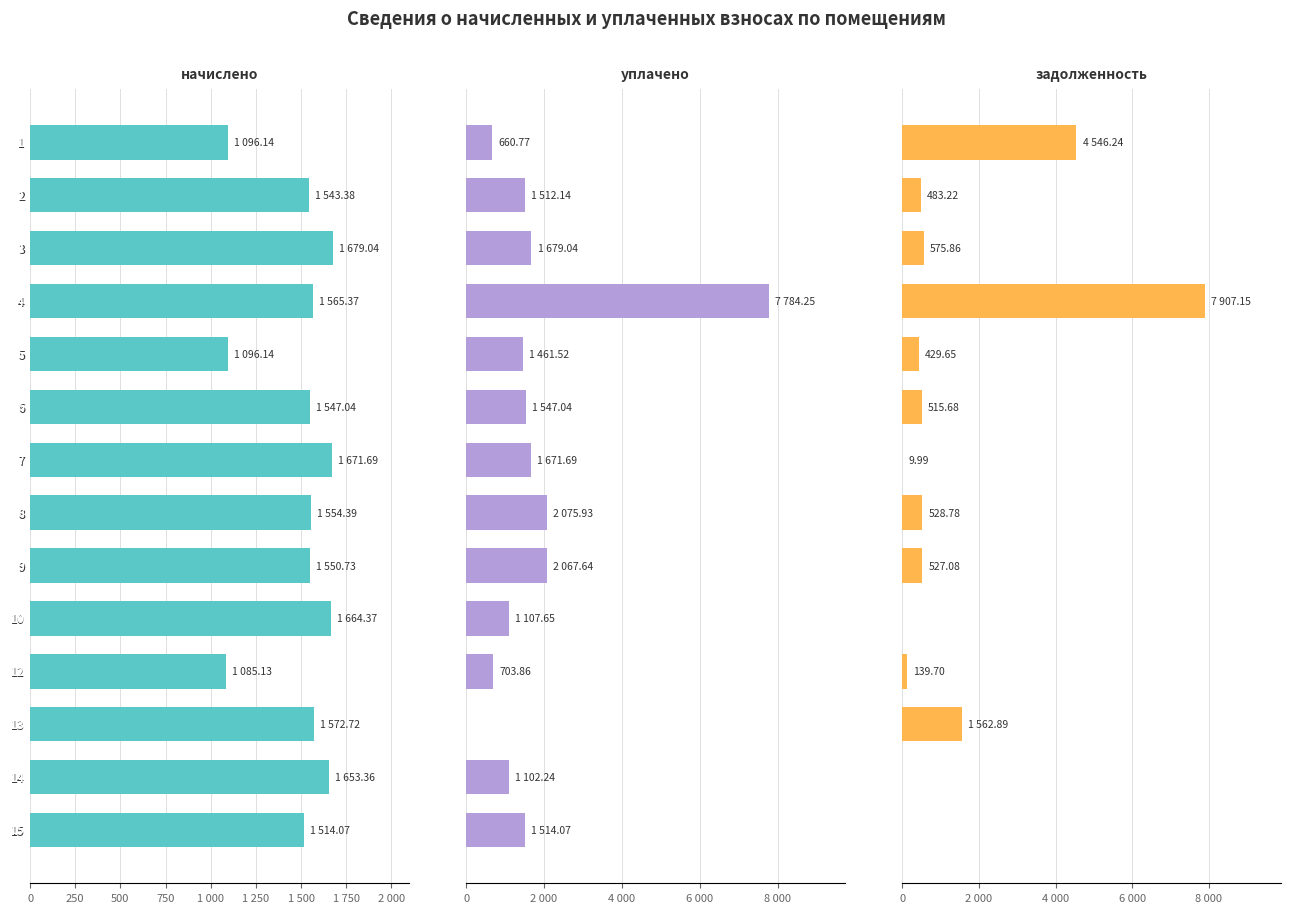

Is it true that начислено equals 2020.0 at 6?

False